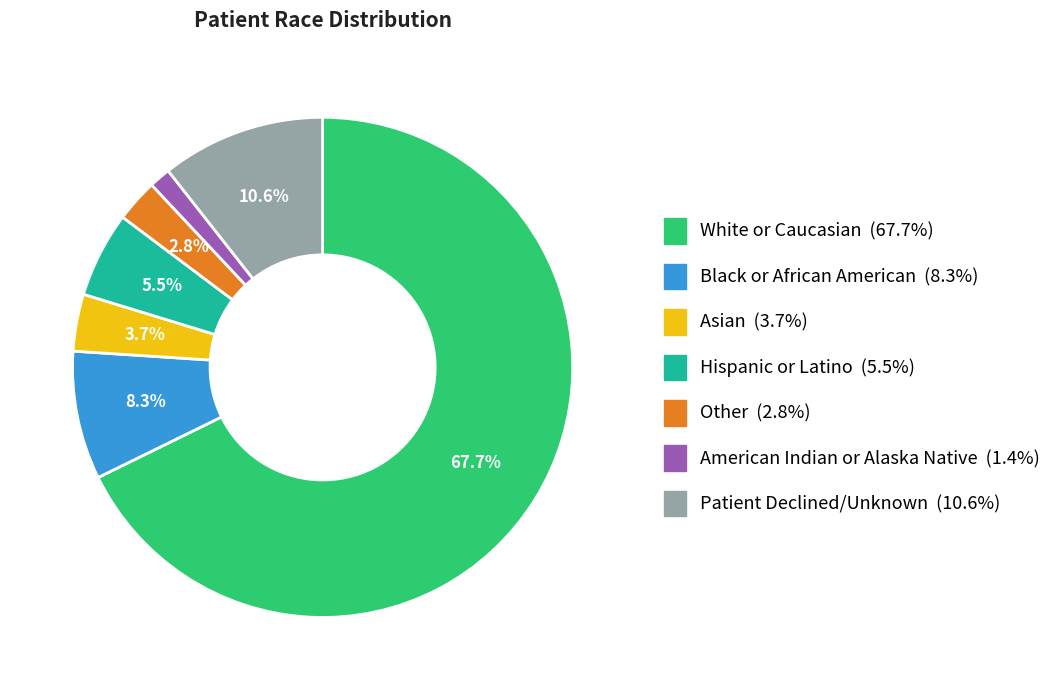

To the nearest percent, what is the difference between the largest and smallest slice percentages?

66%